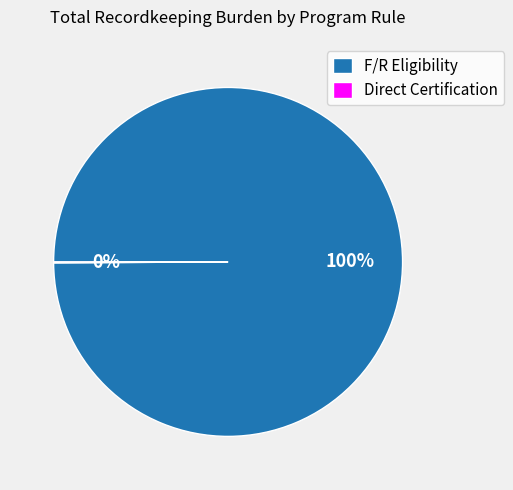

Is it true that F/R Eligibility is 100% of the pie?

True